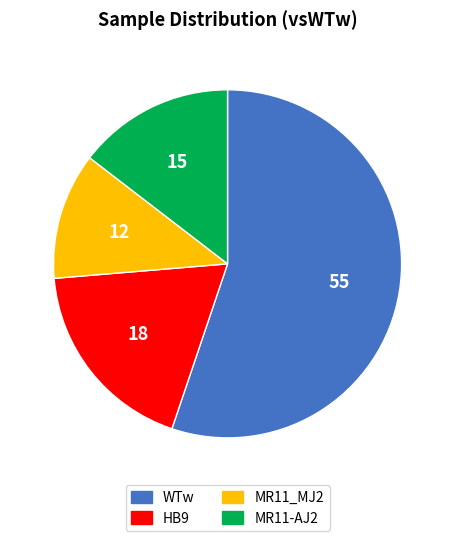

Count the number of slices in the pie.

4